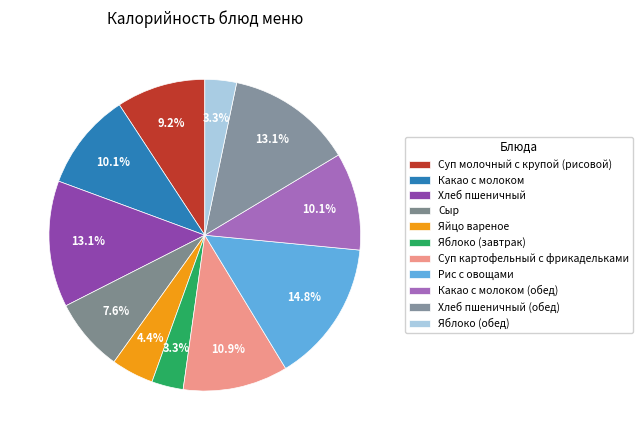

To the nearest percent, what is the combined percentage of Хлеб пшеничный (обед) and Какао с молоком (обед)?

23%